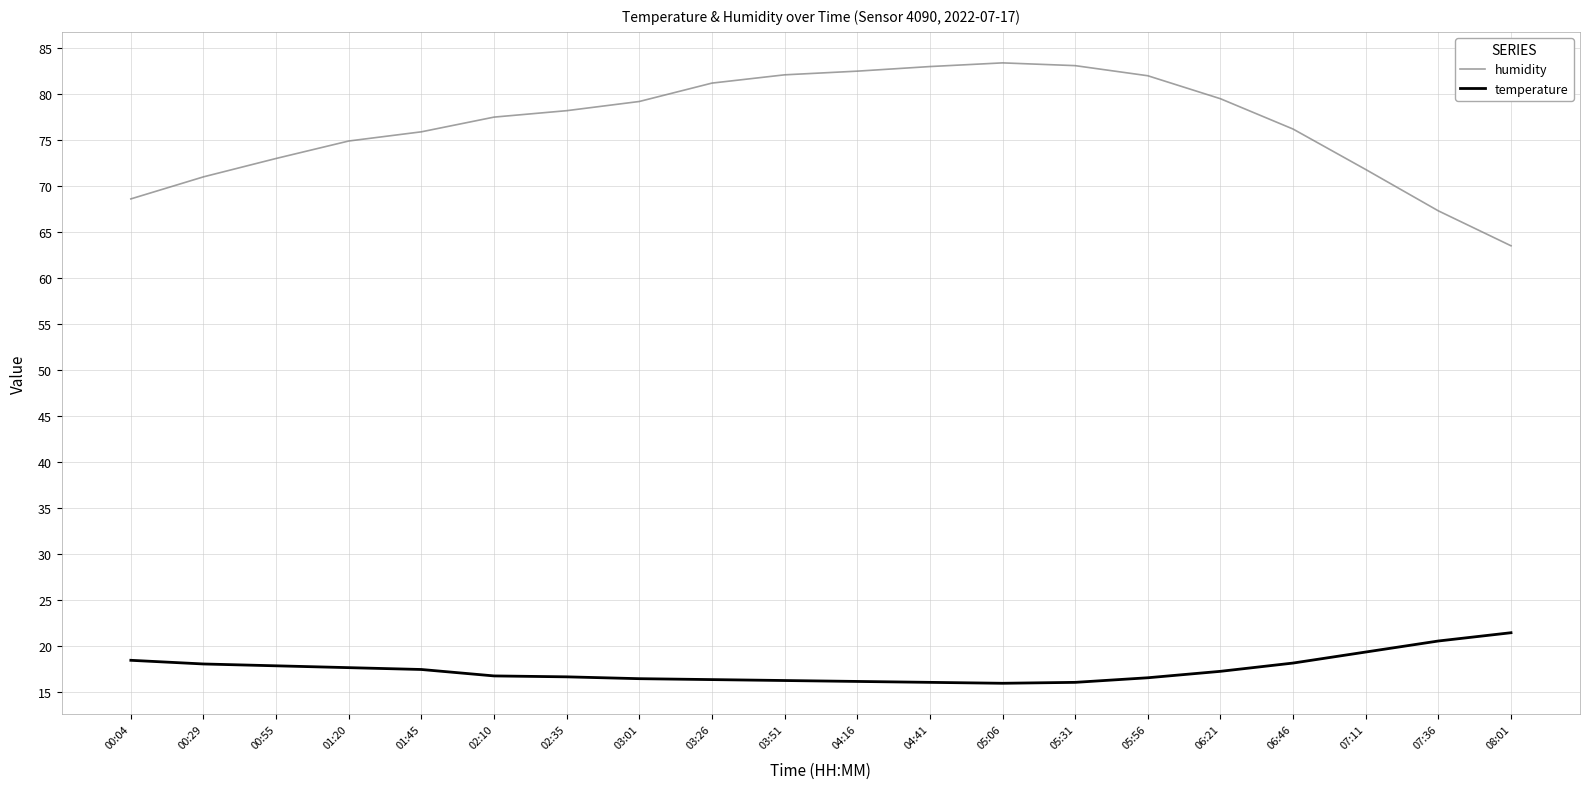

What is the total value across all series at 00:29?

89.0